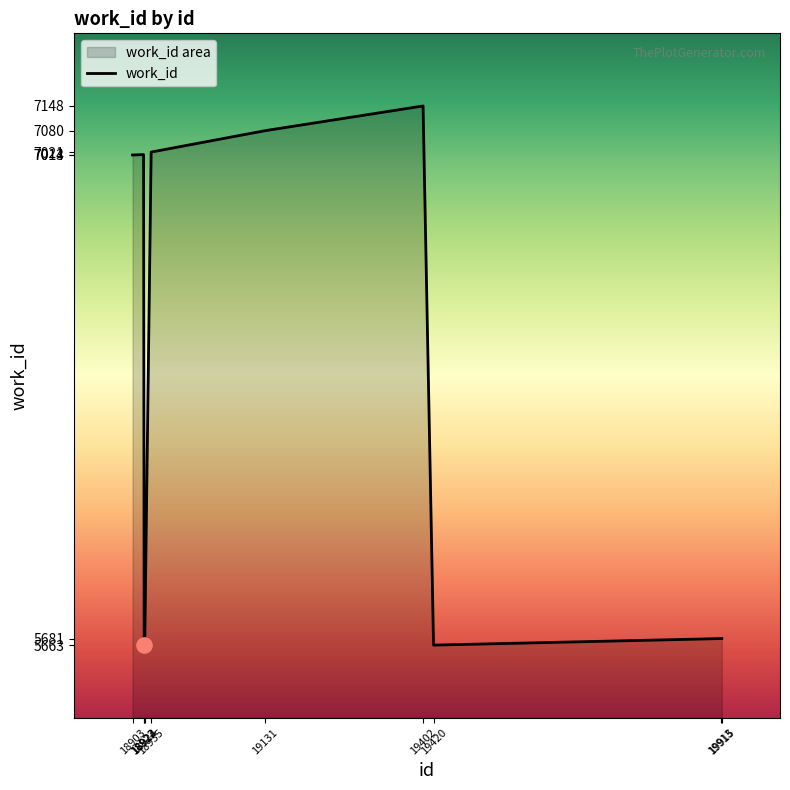

Which has a higher value, 19131 or 19420?

19131